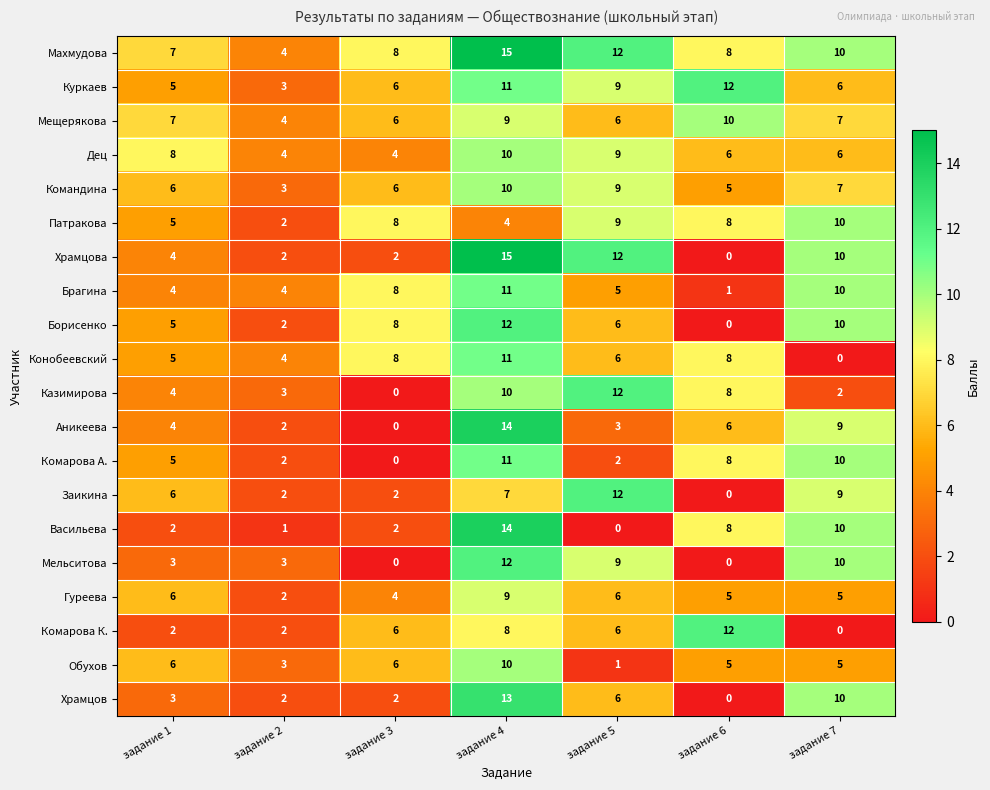

Is it true that Дец equals 9 at задание 5?

True